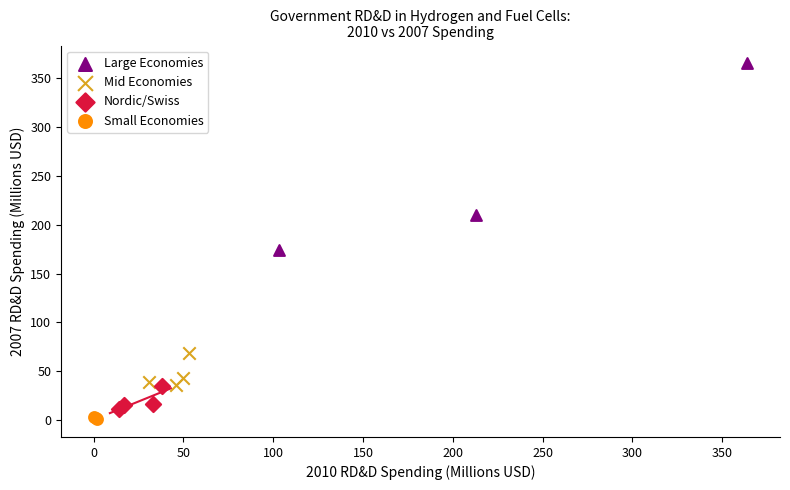

Which series reaches the maximum Y coordinate?

Large Economies